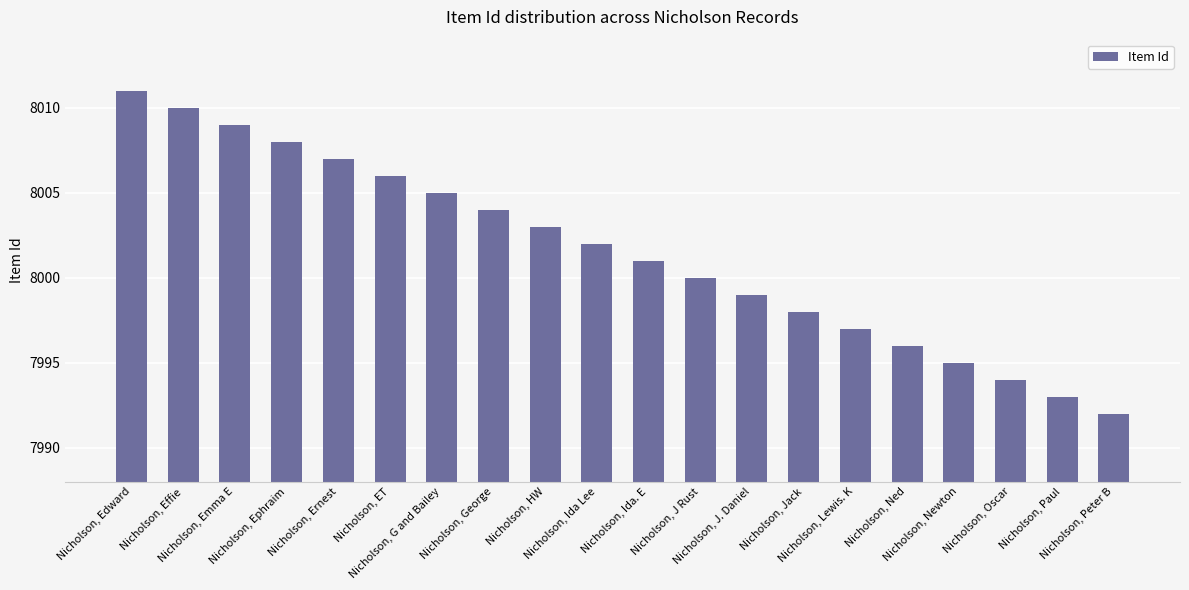

What is the label of the 14th bar from the left?

Nicholson, Jack